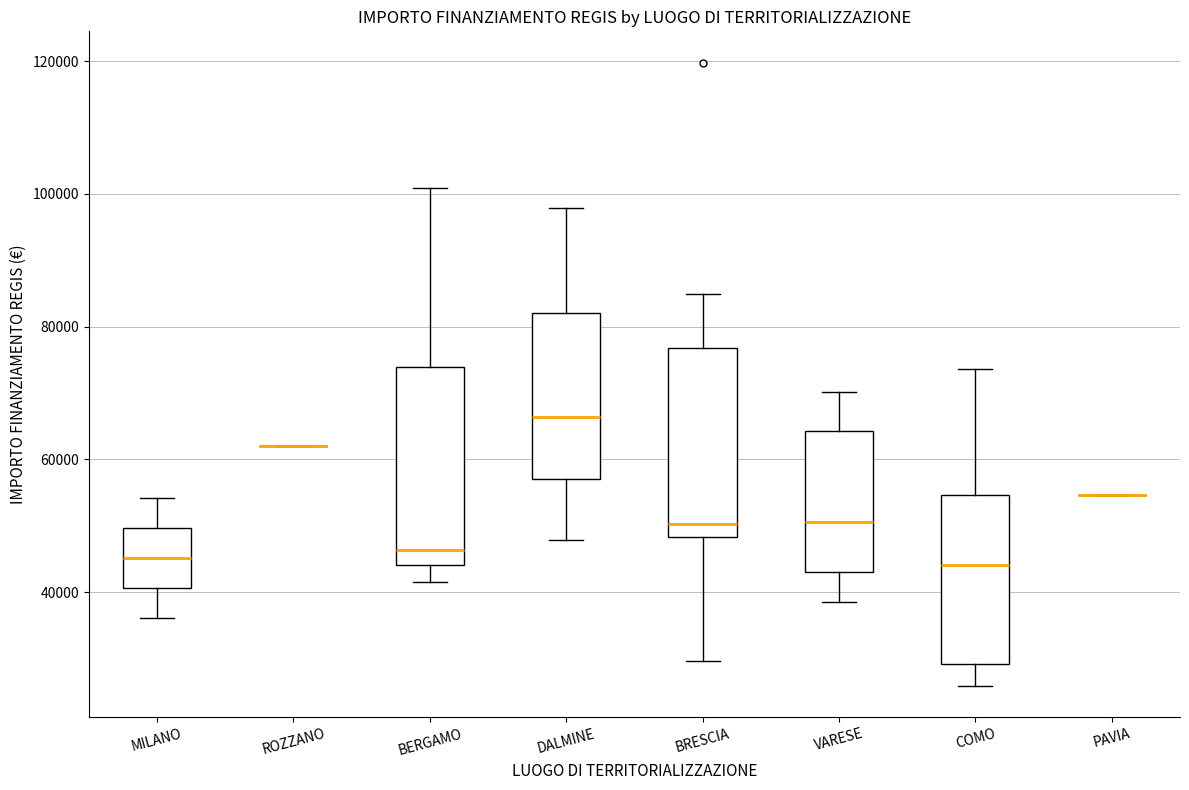

Where is the lower edge of the box for COMO on the y-axis? The values are not printed on the chart, so give them approximately, as read against the axis.

30000